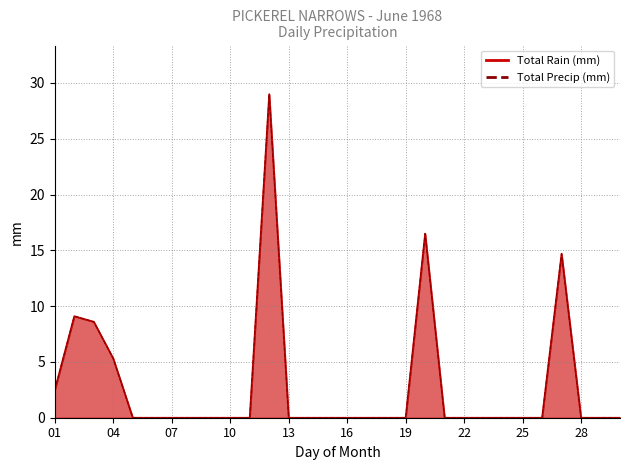

How many values in the Total Rain (mm) series exceed 0?

7